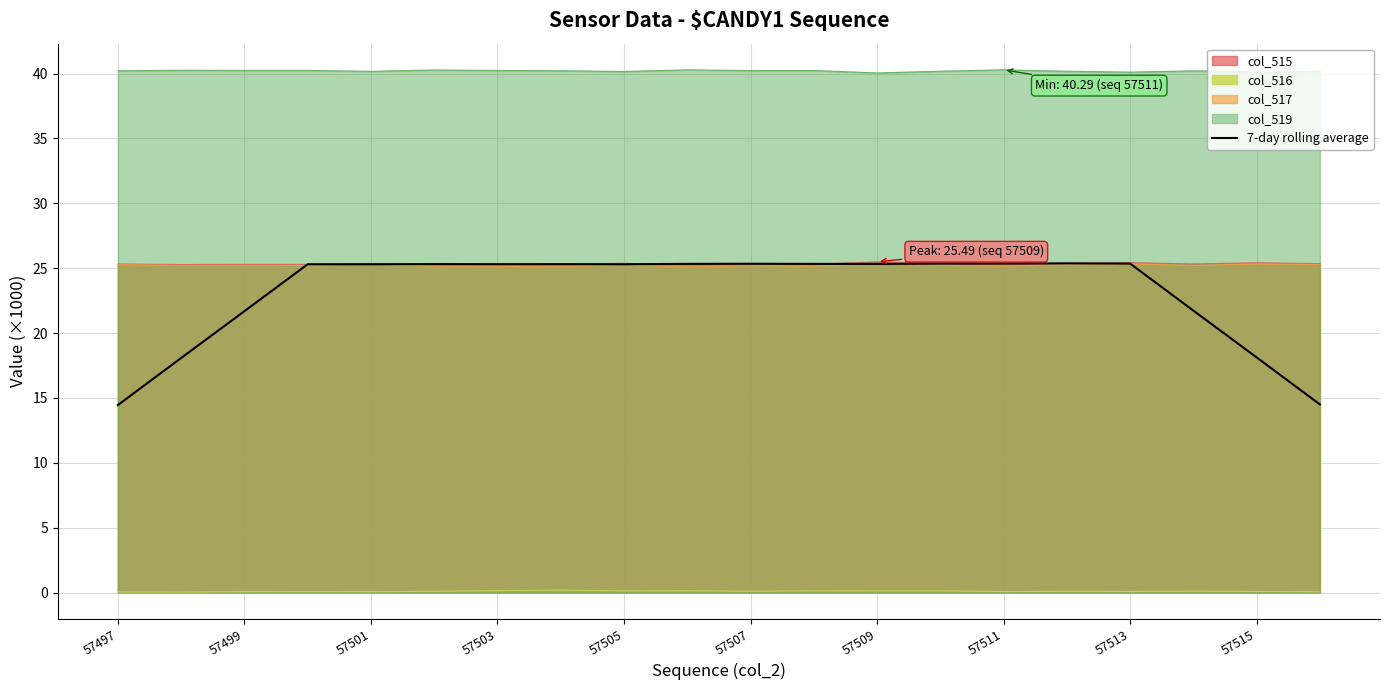

What is the minimum value for col_517?

25.1